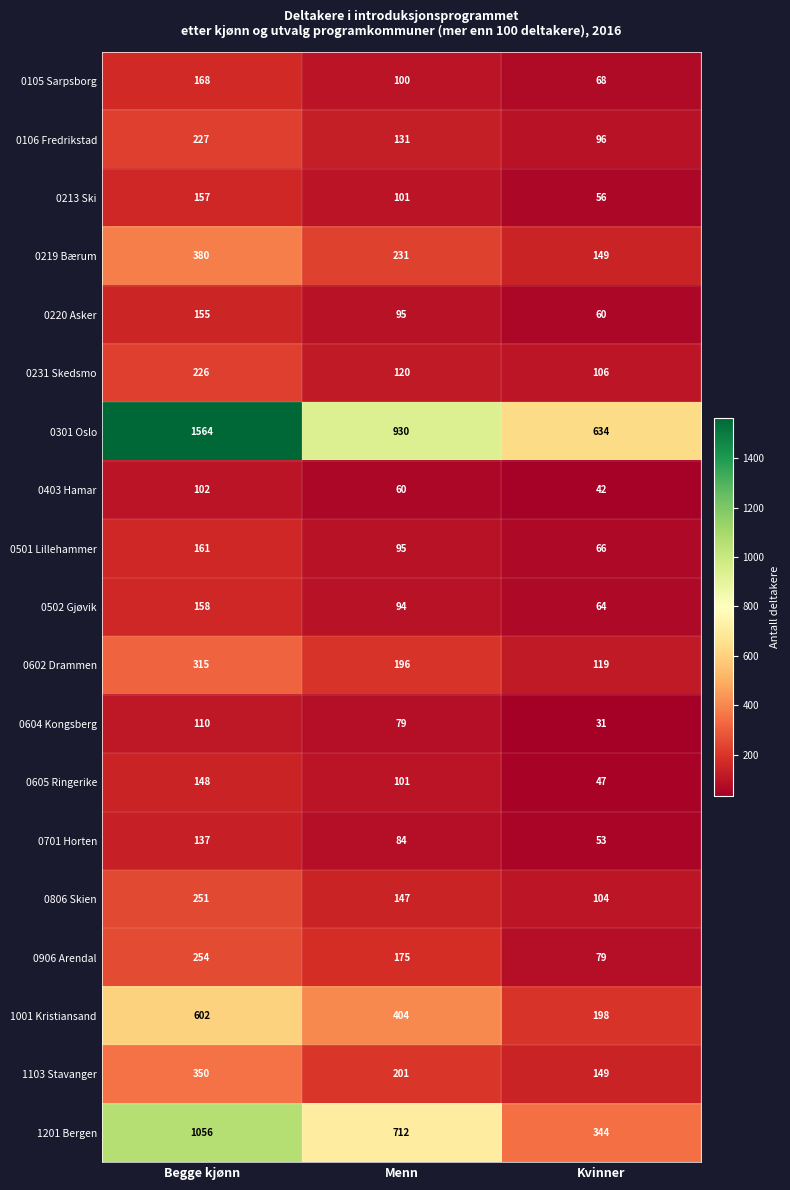

Which series changed the most between Menn and Kvinner?

1201 Bergen